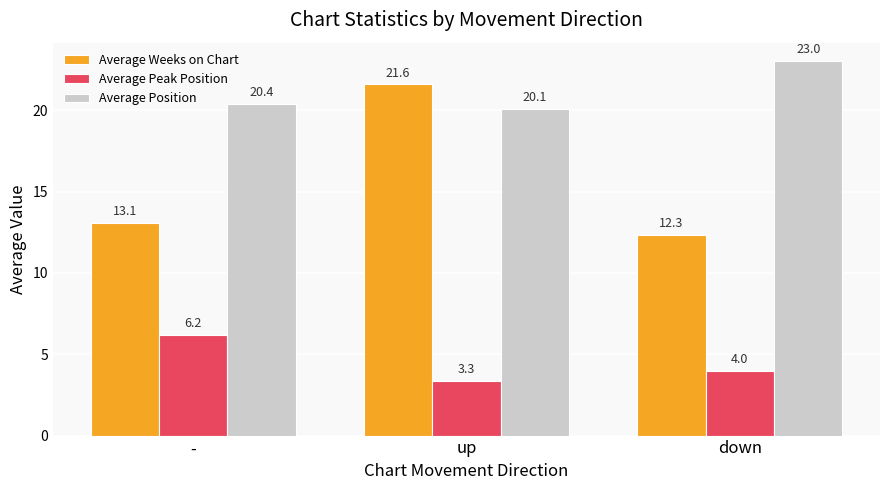

What is the label of the 3rd bar from the right?

-